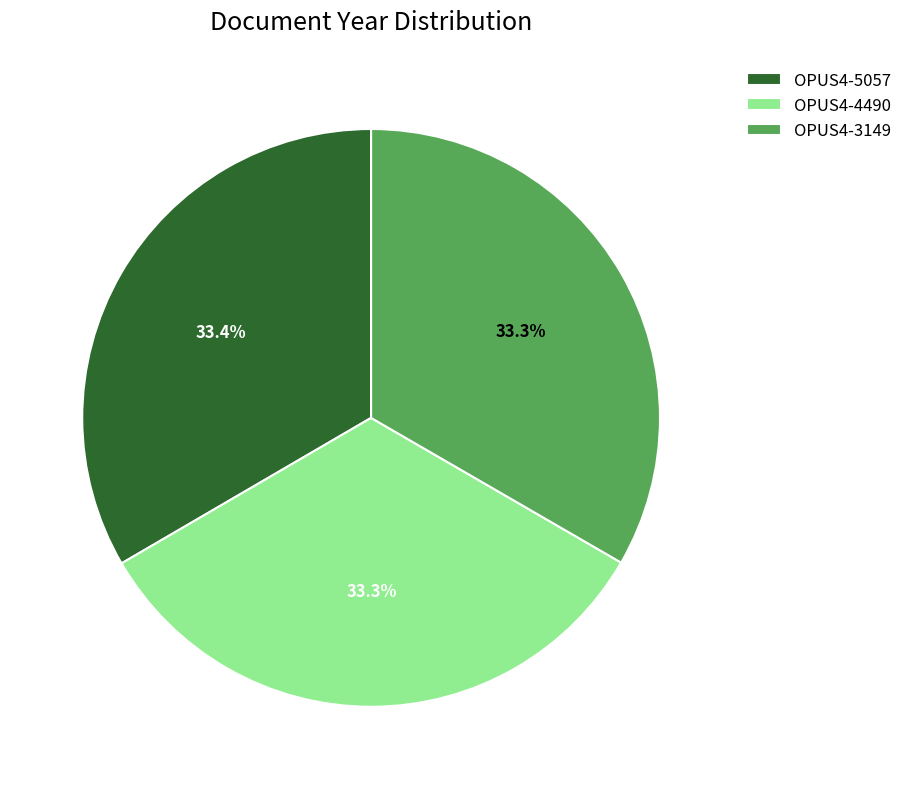

How much of the chart is everything except OPUS4-3149?

66.7%